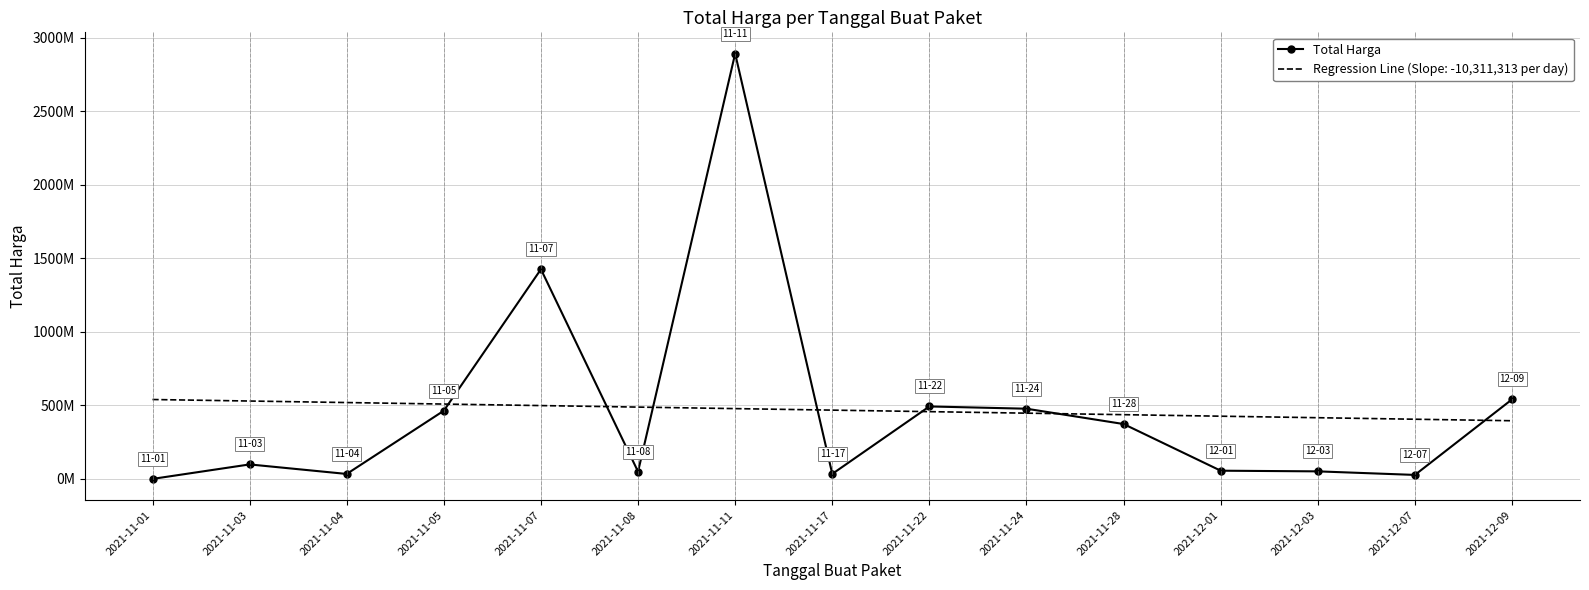

What is the maximum value shown in the chart?

2892122000